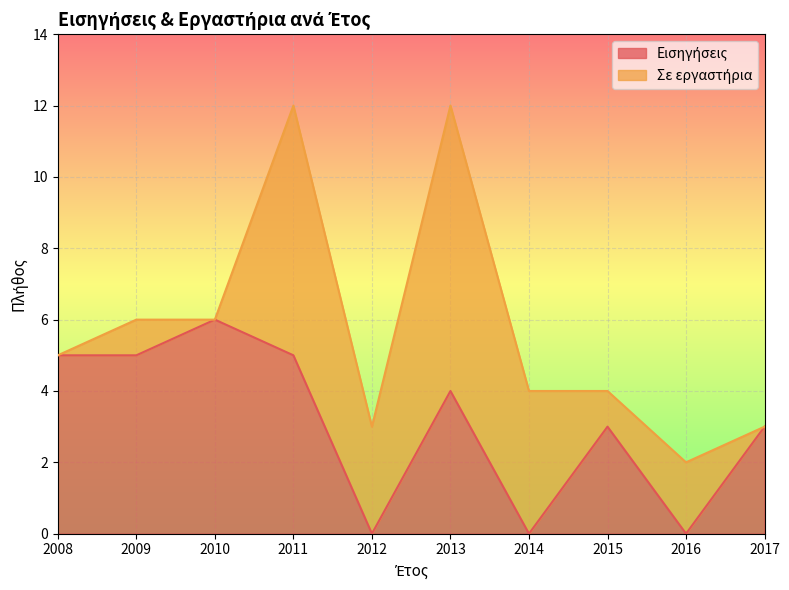

How many values are below 4?

5